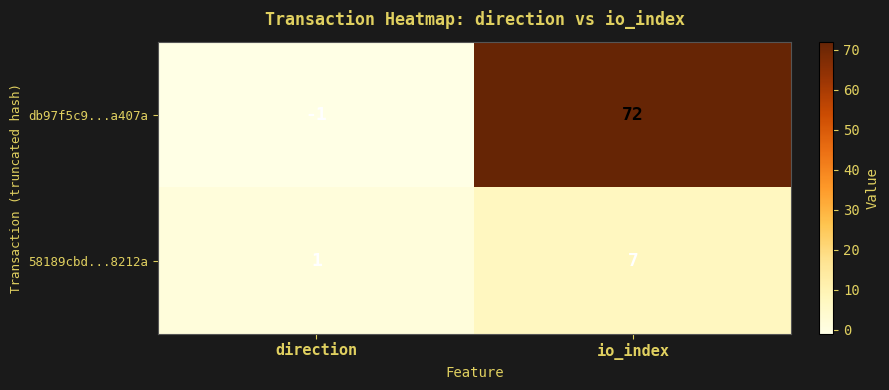

What is the difference between the maximum and minimum values in the db97f5c9...a407a series?

73